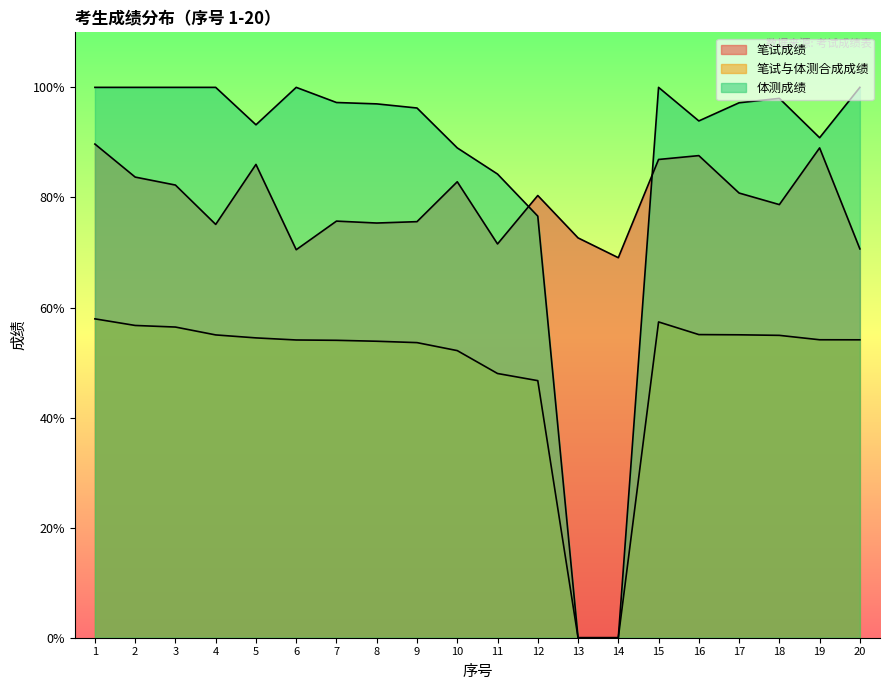

Where is 笔试成绩 nearest to the value 79?

18